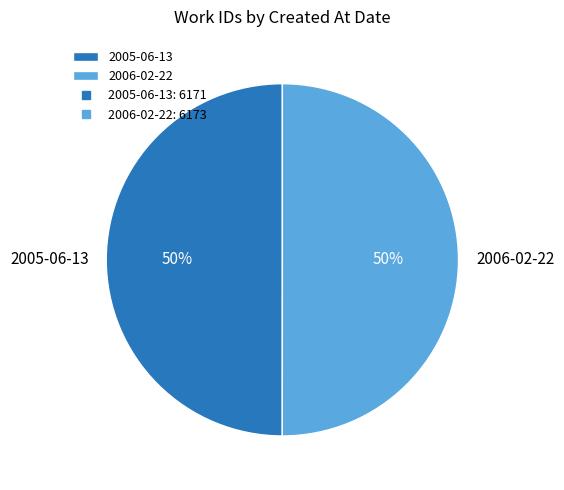

Is the sum of 2005-06-13 and 2006-02-22 greater than half?

Yes